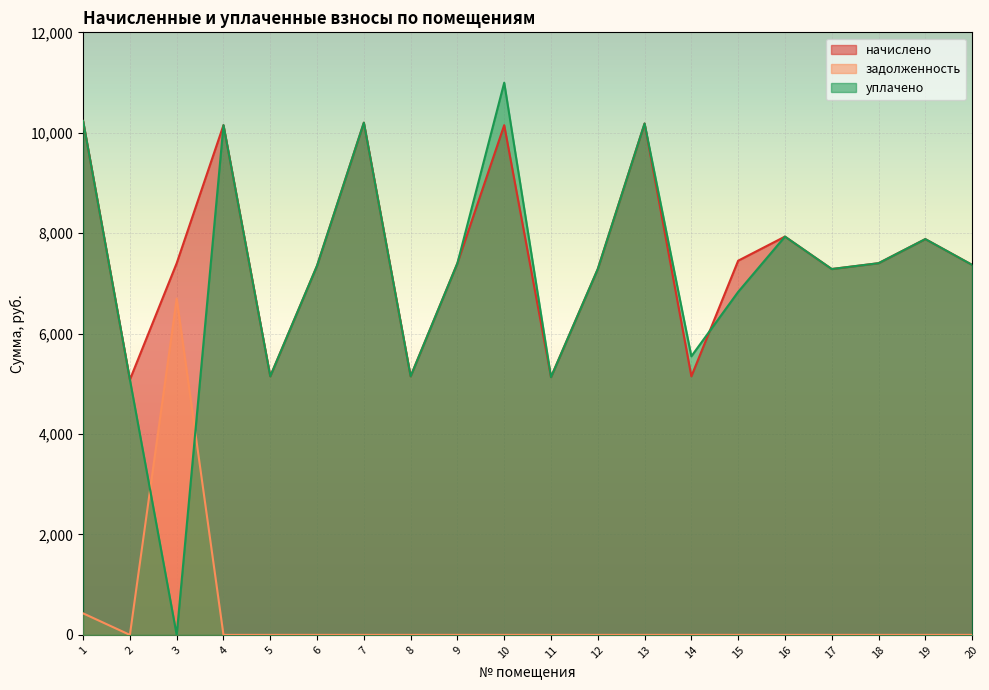

How many intersections are there between начислено and уплачено?

1